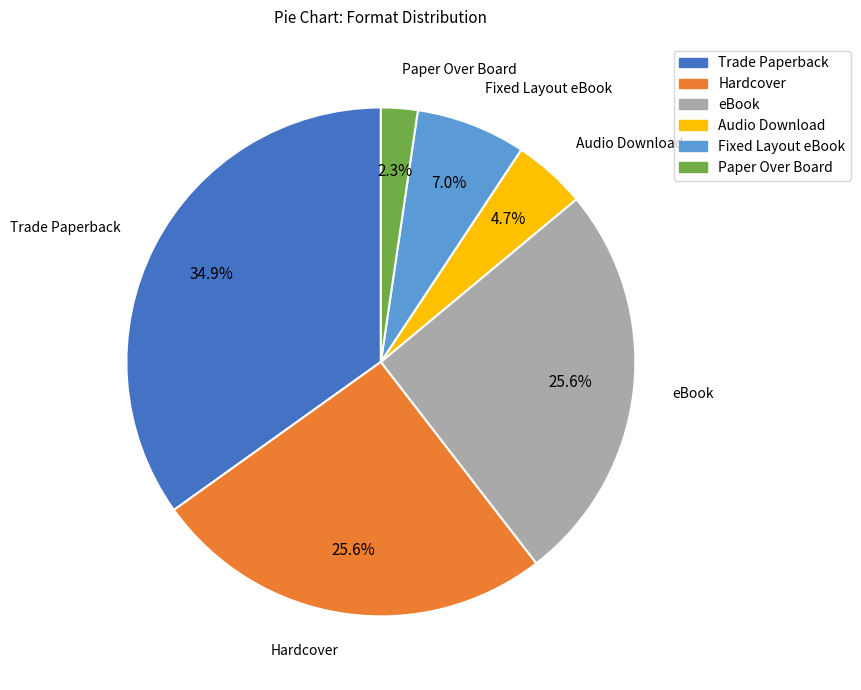

Is it true that eBook is 14% of the pie?

False